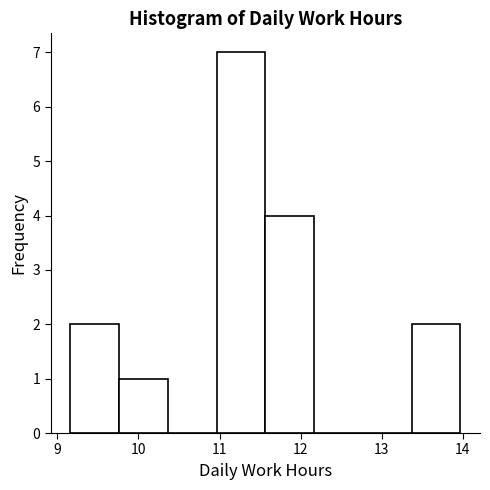

Reading left to right, transcribe this chart: for each bar, give the range it covers on the x-axis and its height. Neither the bar edges nor the heights are printed on the chart, so give them approximately, as read against the axes.

9.2 to 9.8: 2
9.8 to 10.4: 1
10.4 to 11.0: 0
11.0 to 11.6: 7
11.6 to 12.2: 4
12.2 to 12.8: 0
12.8 to 13.4: 0
13.4 to 14.0: 2